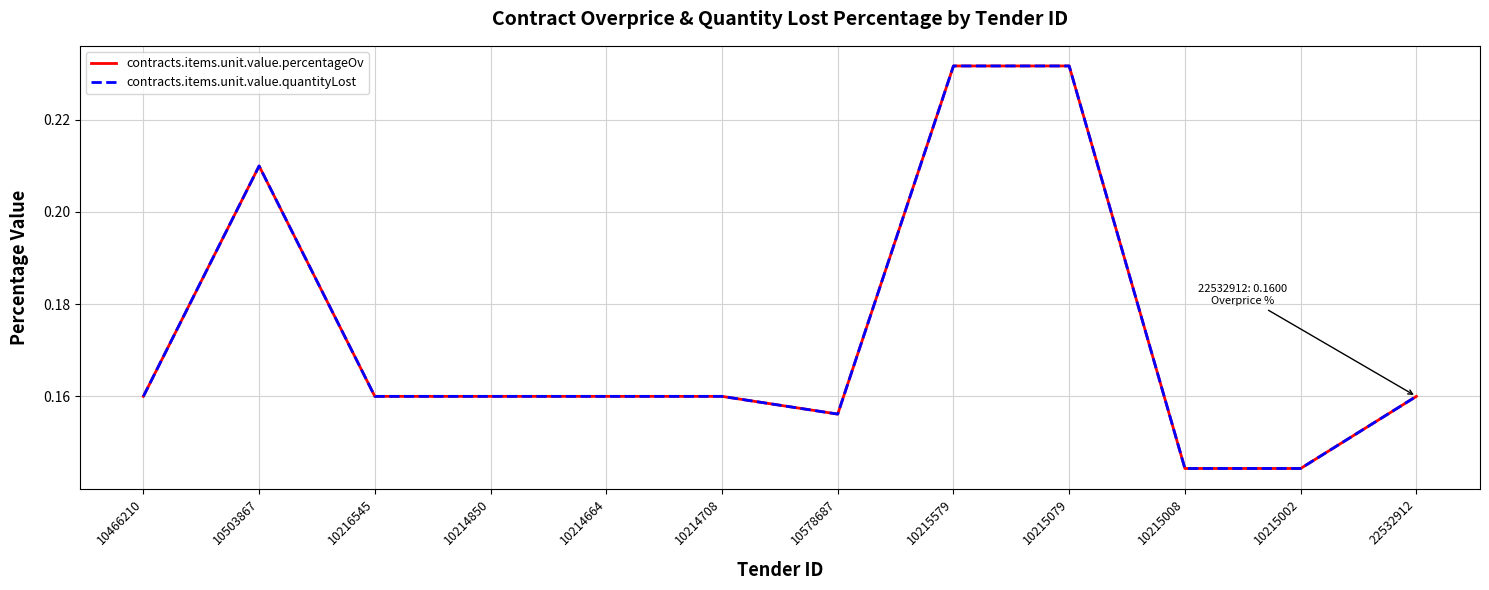

What is the minimum value for contracts.items.unit.value.quantityLost?

0.1